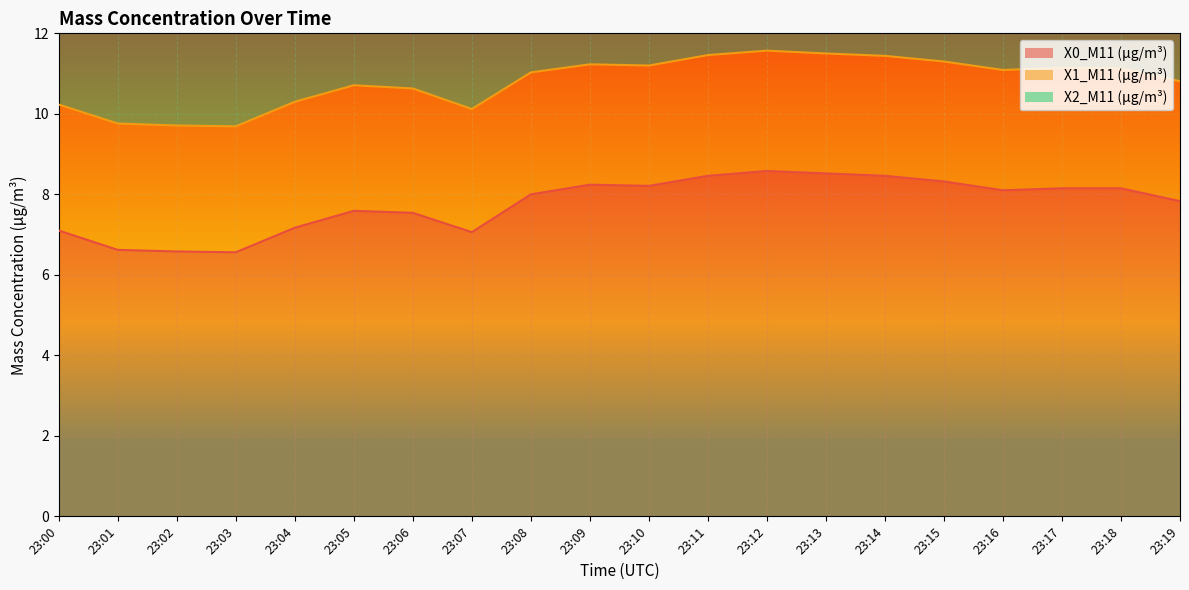

What is the highest value of the X2_M11 (μg/m³) series?

3.4